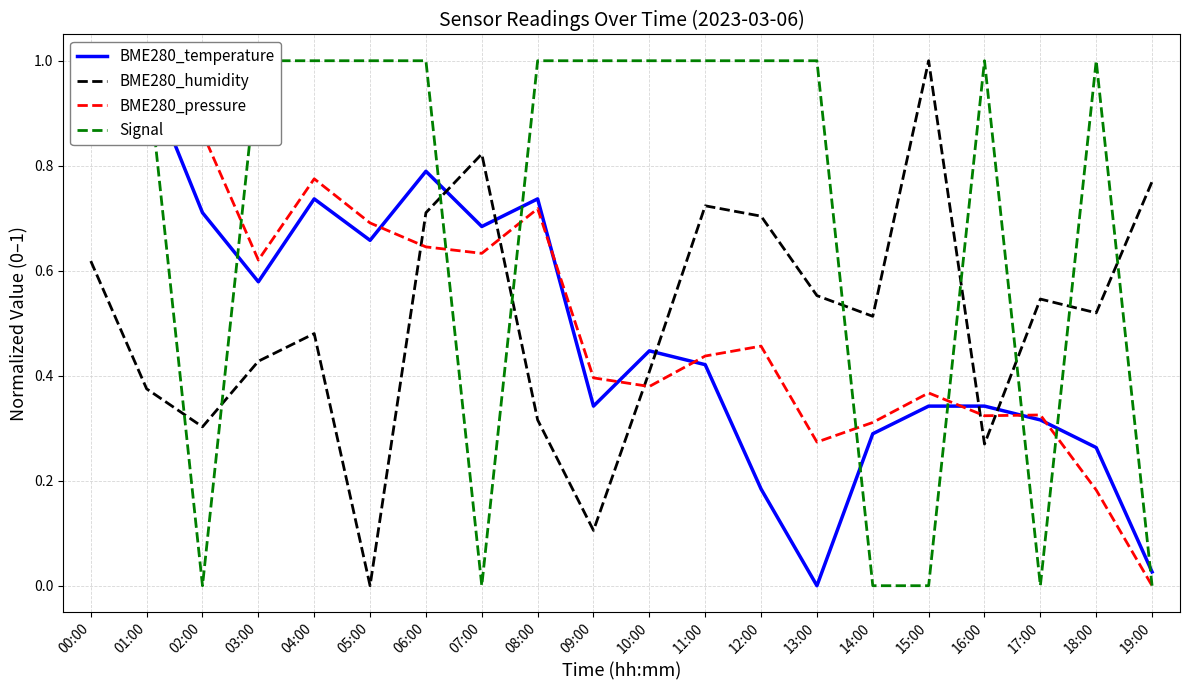

Between 12:00 and 16:00, which is larger?

16:00